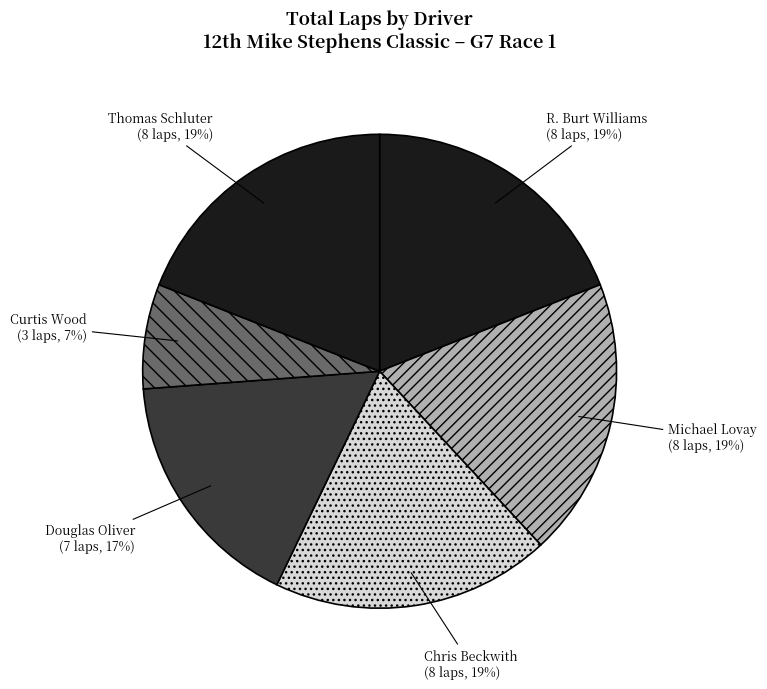

Combined, do Michael Lovay and Curtis Wood account for over 50%?

No